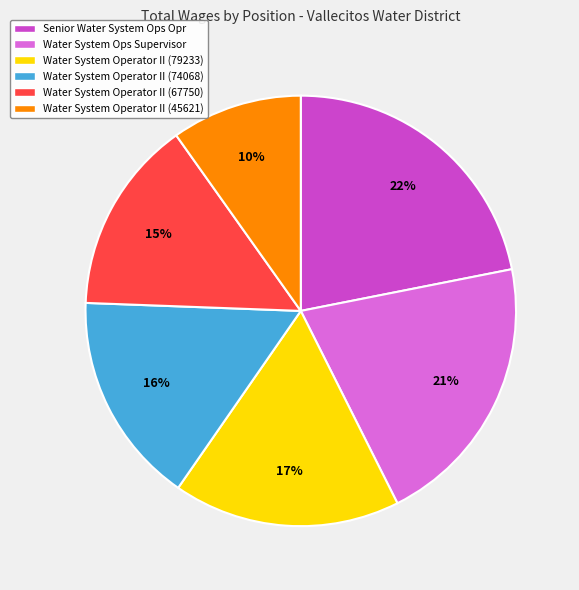

What percentage is the Water System Ops Supervisor slice, to the nearest percent?

21%